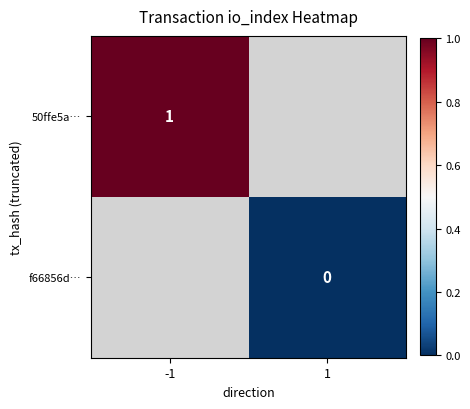

What is the total value across all series at -1?

1